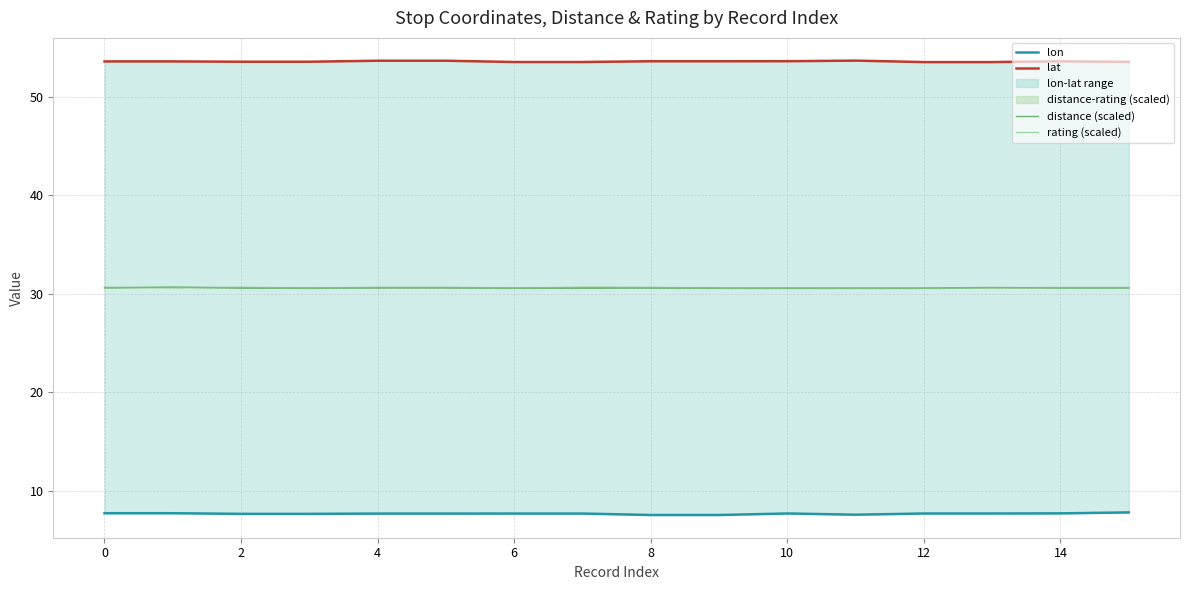

The value of lon at 4 is 7.7. True or false?

True